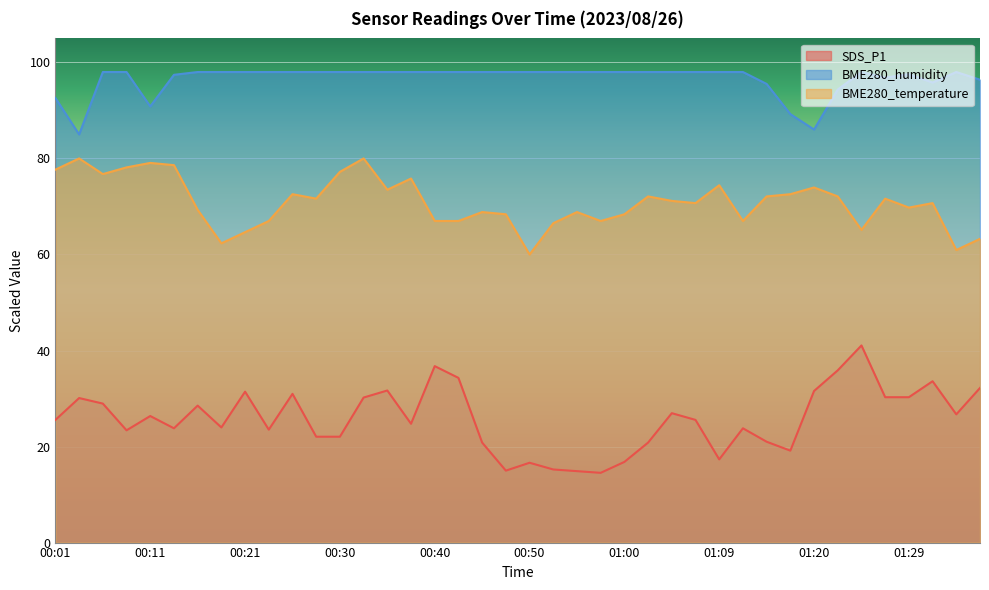

At which category does BME280_humidity reach its first local peak?

01:24